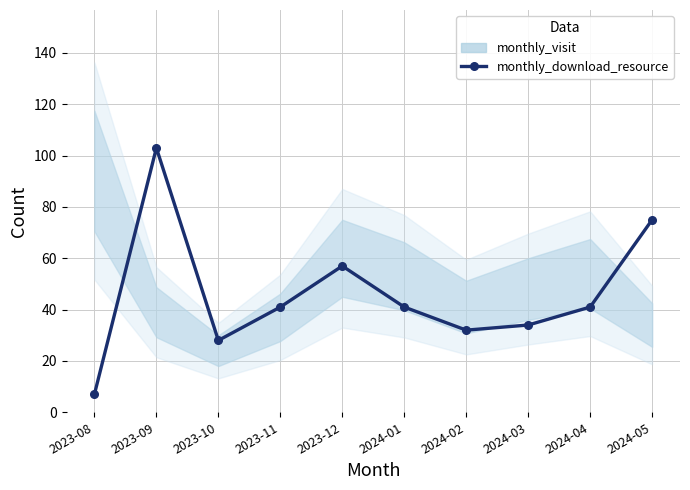

How many interior local peaks (higher than both neighbors) does the data have?

2